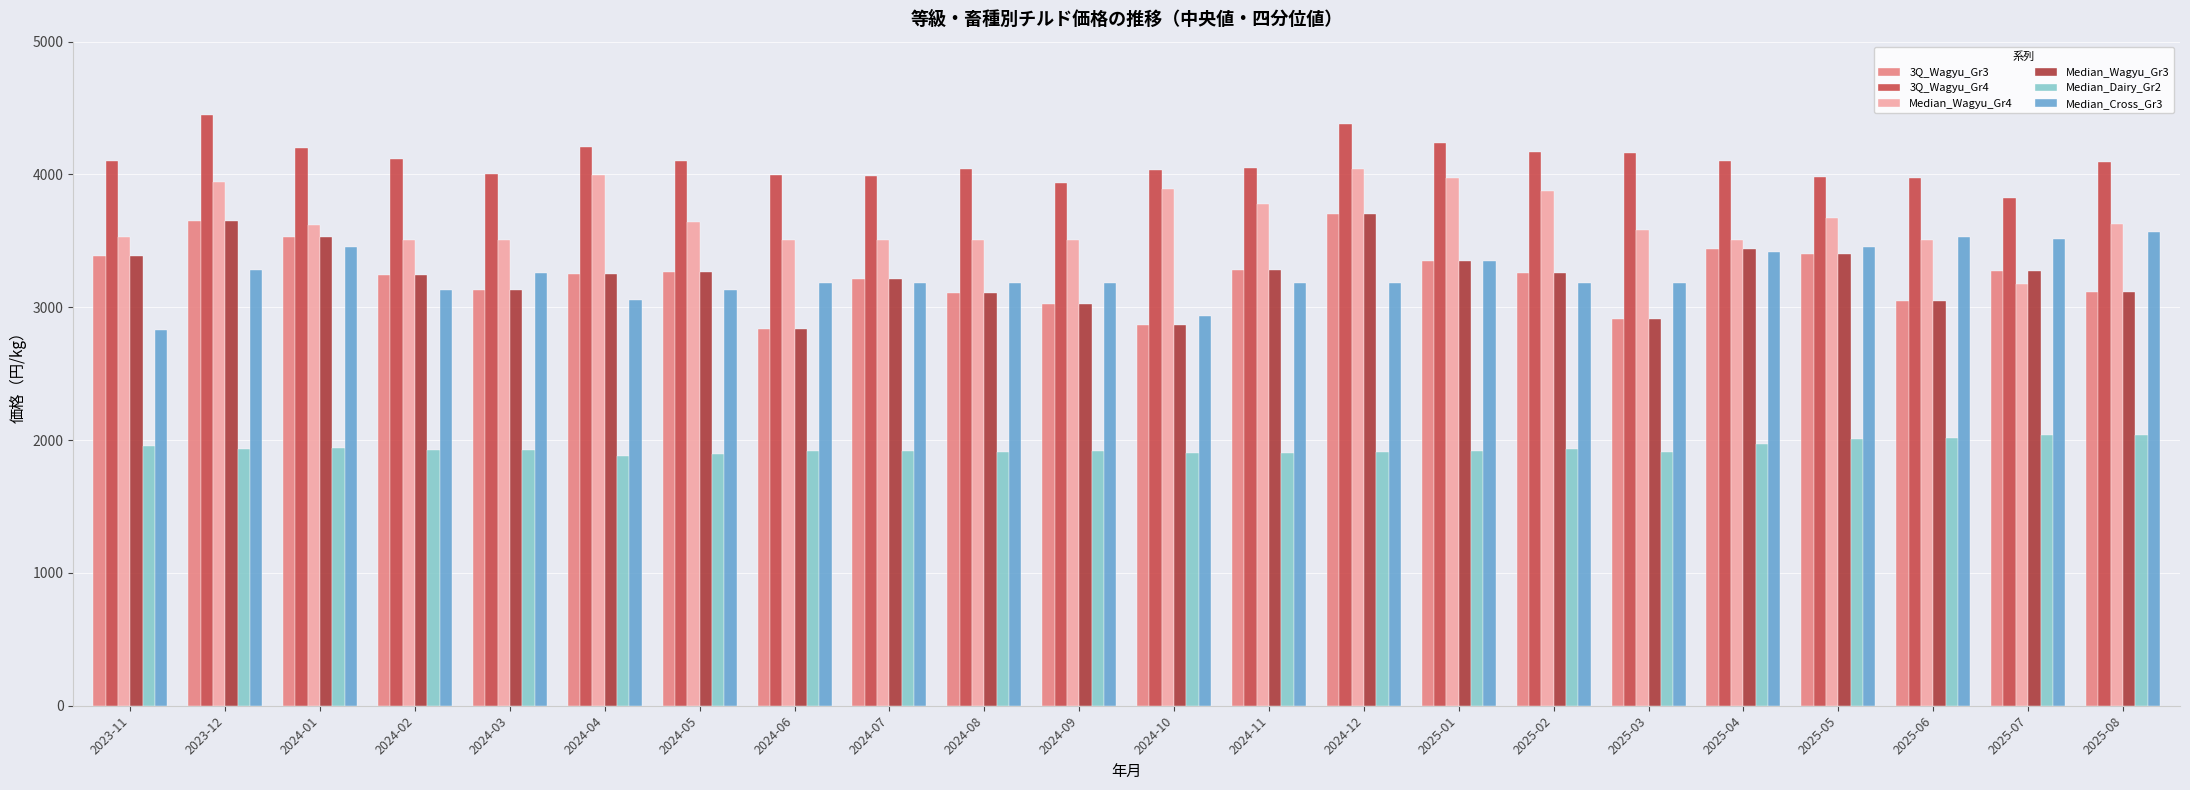

What is the difference between the maximum and minimum values in the Median_Cross_Gr3 series?

735